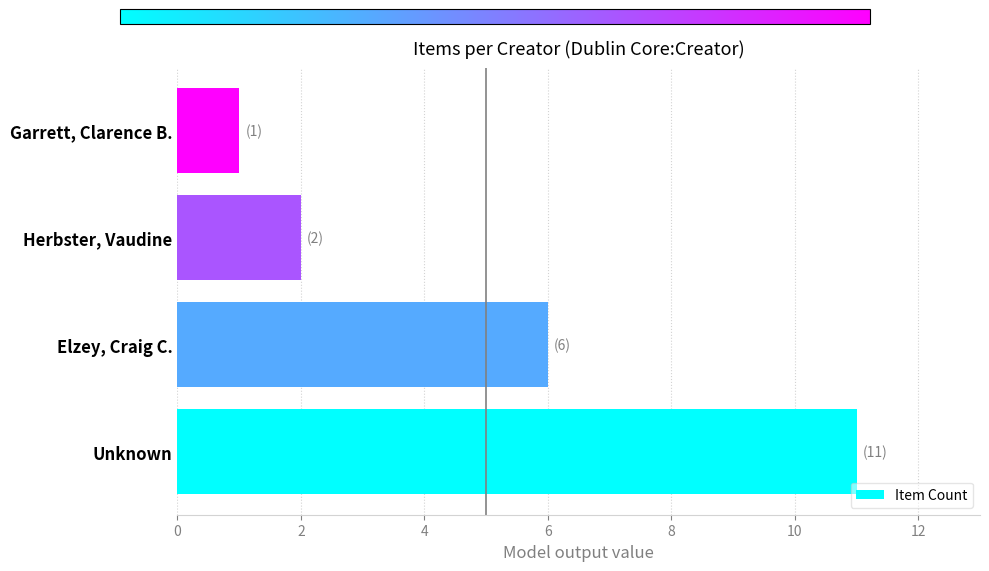

Count the number of categories in the chart.

4